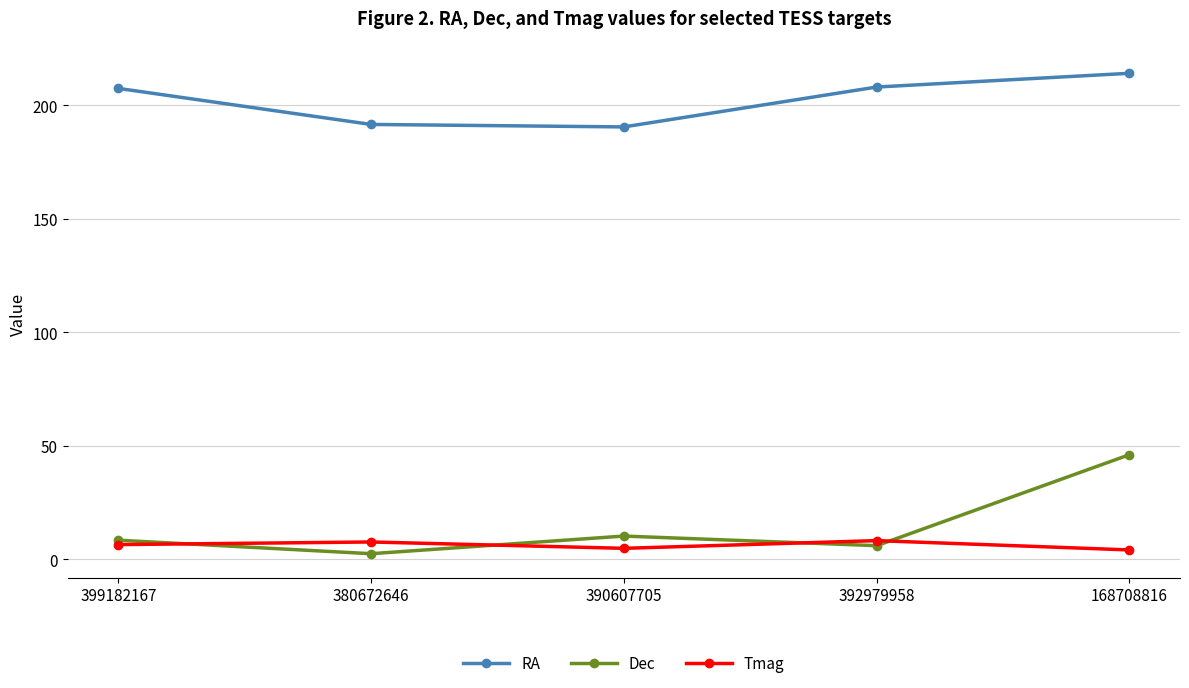

What is the difference between the highest and lowest values at 399182167?

201.0